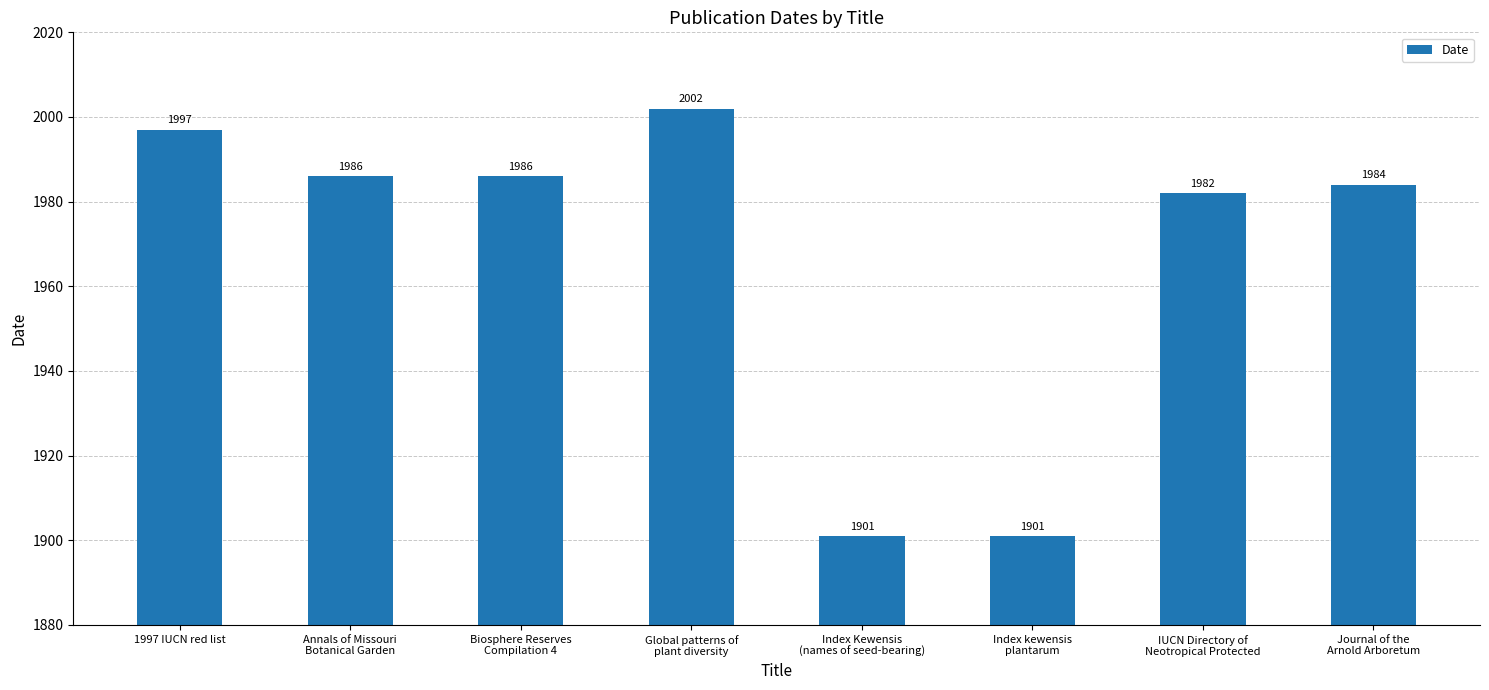

What is the average value?

1967